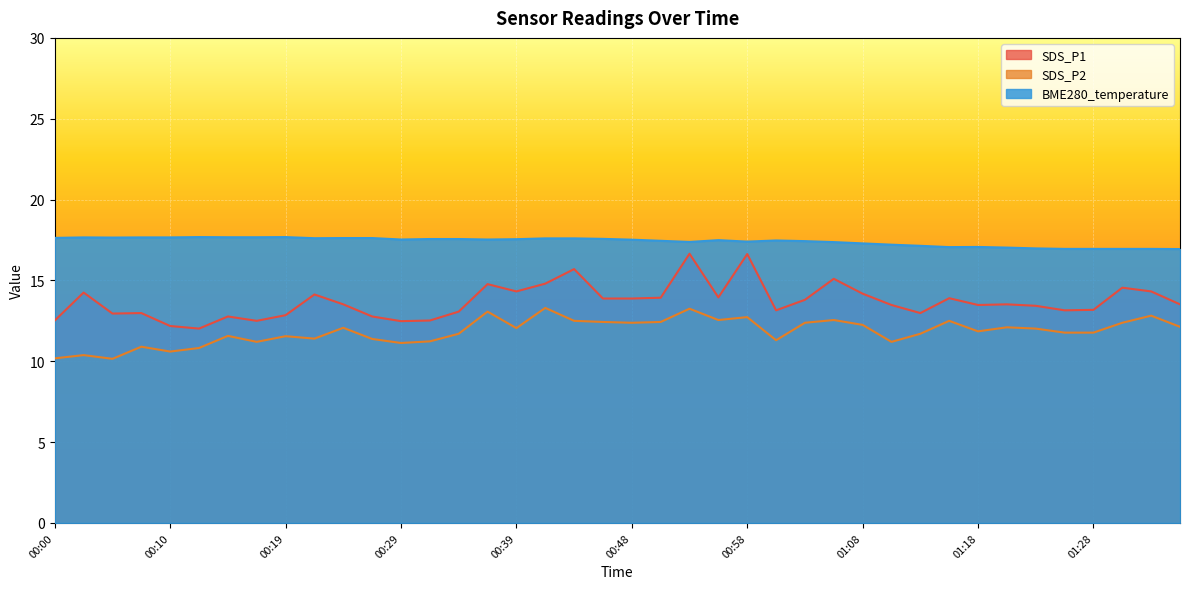

True or false: BME280_temperature and SDS_P1 cross at least once.

False